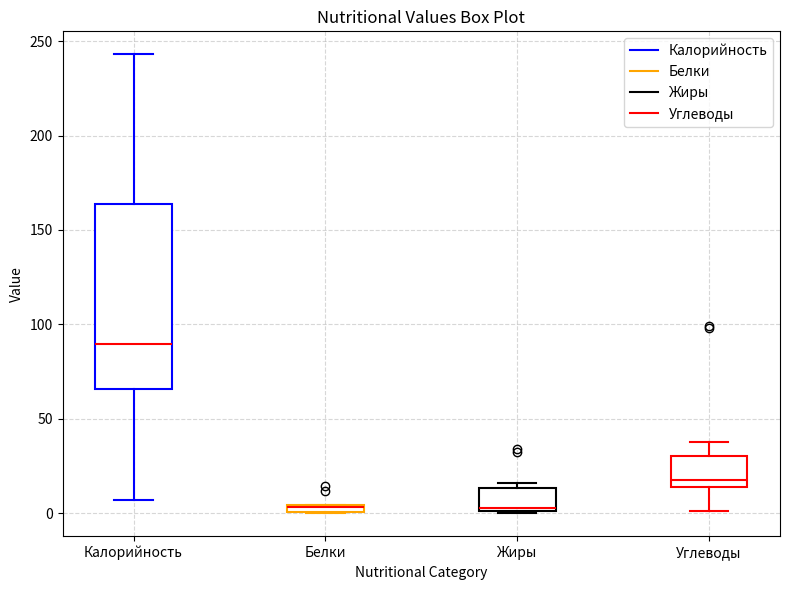

Comparing the boxes themselves (not the whiskers), which one is the tallest?

Калорийность